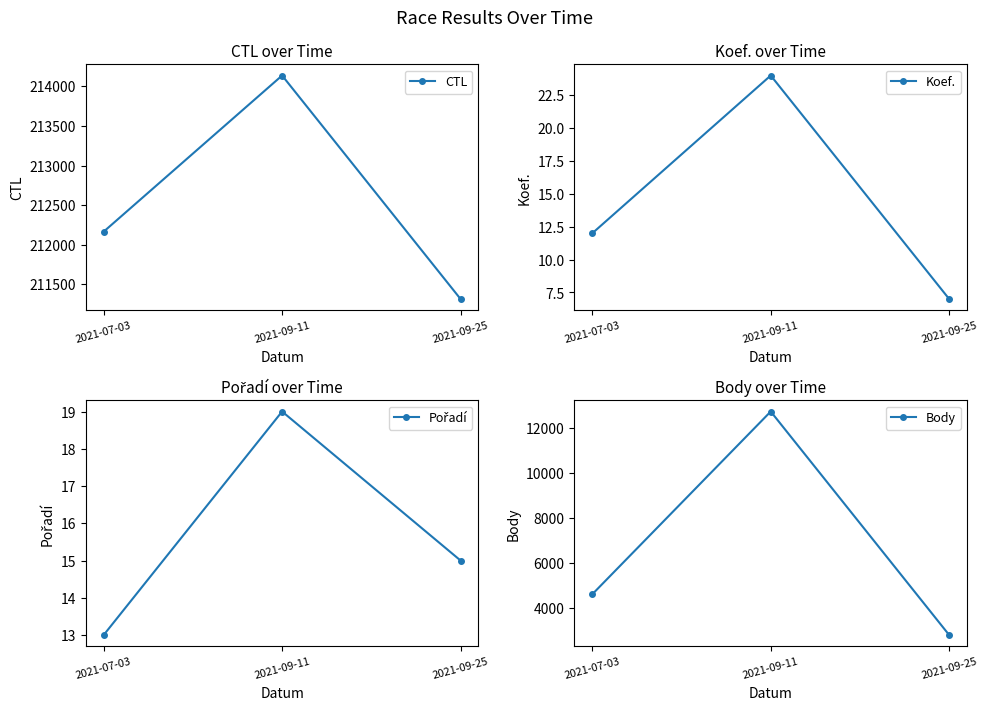

What are all the series names shown in the legend?

CTL, Koef., Pořadí, Body